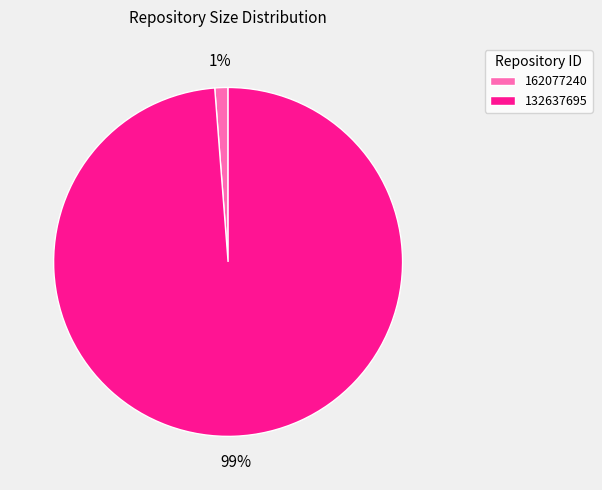

How many slices are in this pie chart?

2